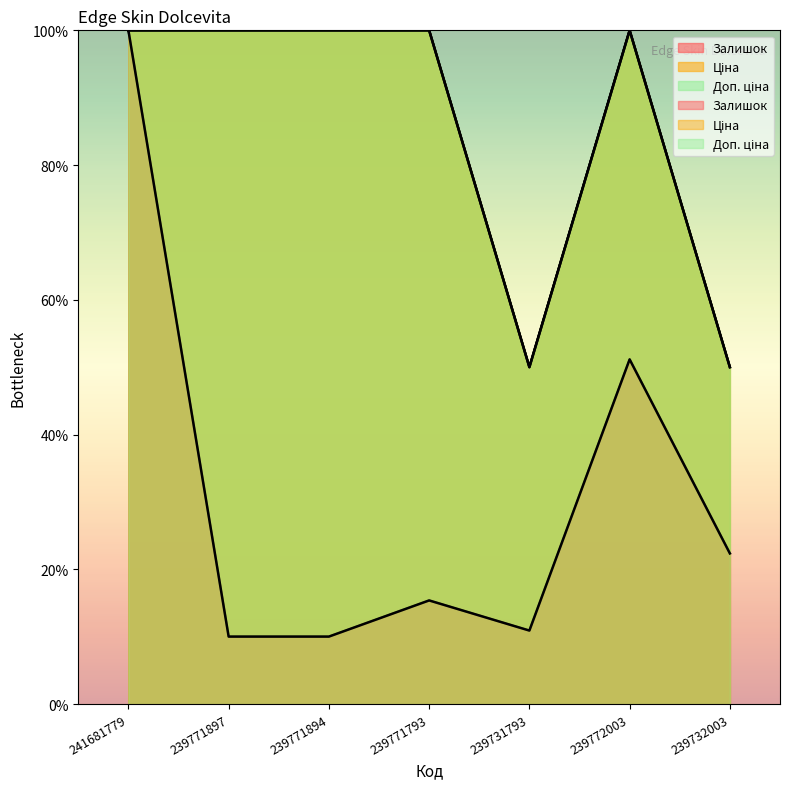

At which label does Доп. ціна reach its minimum?

239731793